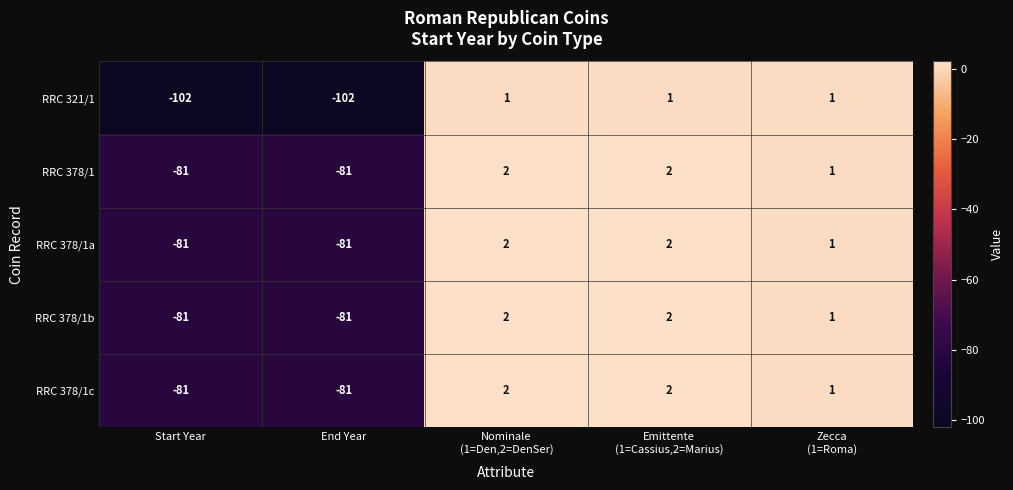

What is the total value across all series at End Year?

-426